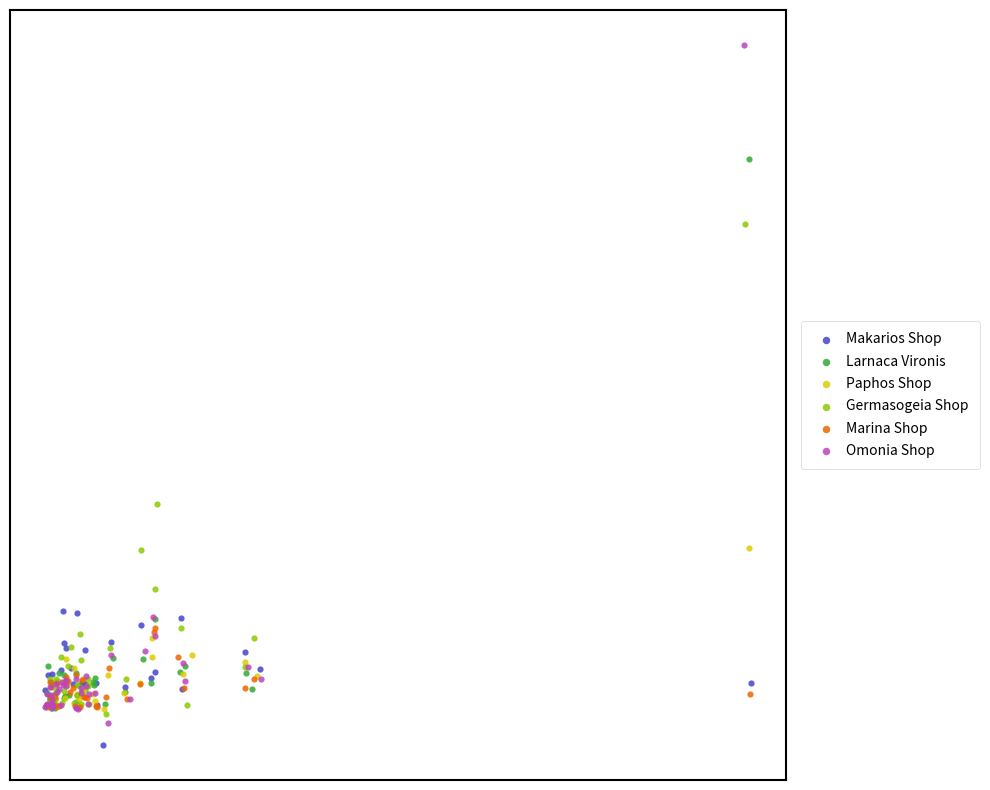

What are all the series names shown in the legend?

Makarios Shop, Larnaca Vironis, Paphos Shop, Germasogeia Shop, Marina Shop, Omonia Shop